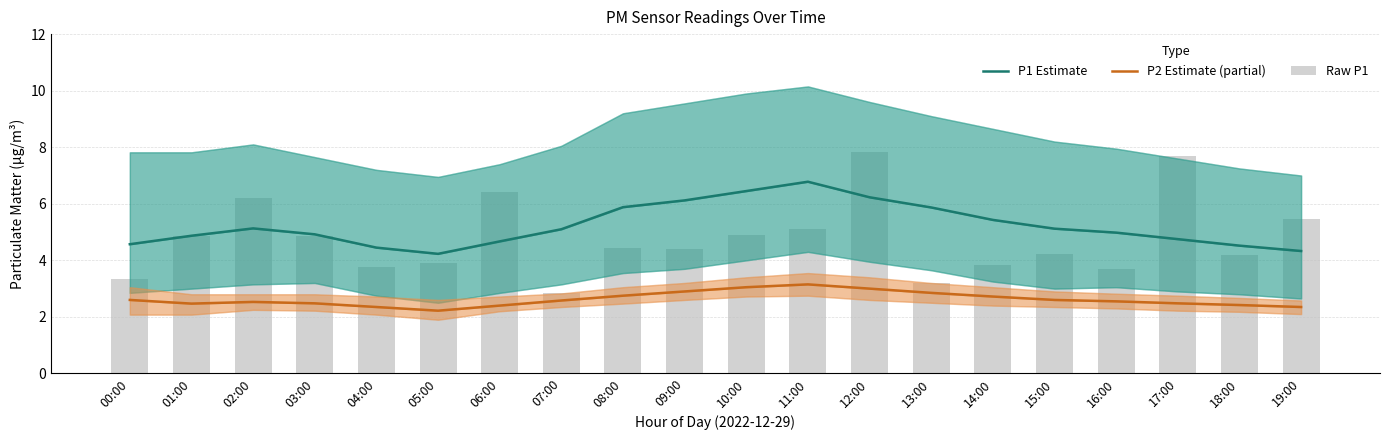

Which label corresponds to the smallest value in the chart?

05:00